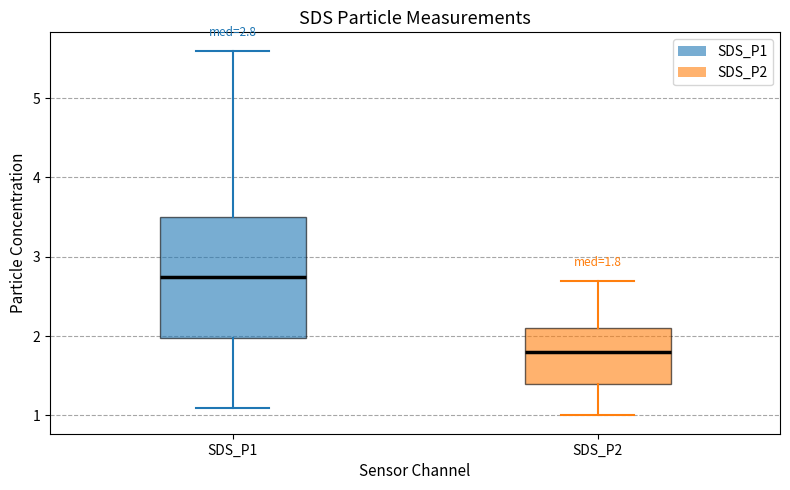

Which box is the tallest, from its lower edge to its upper edge?

SDS_P1